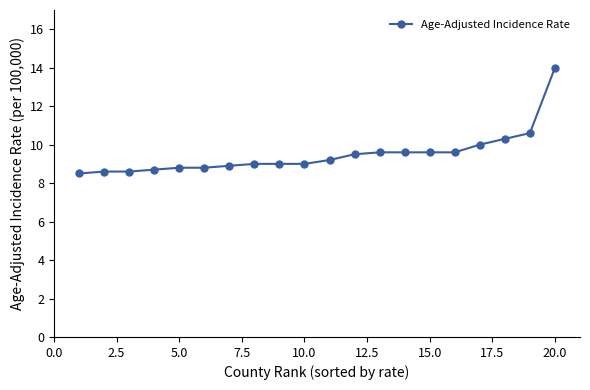

Reading right to left, list all the values displayed in this chart.

14.0	10.6	10.3	10.0	9.6	9.6	9.6	9.6	9.5	9.2	9.0	9.0	9.0	8.9	8.8	8.8	8.7	8.6	8.6	8.5